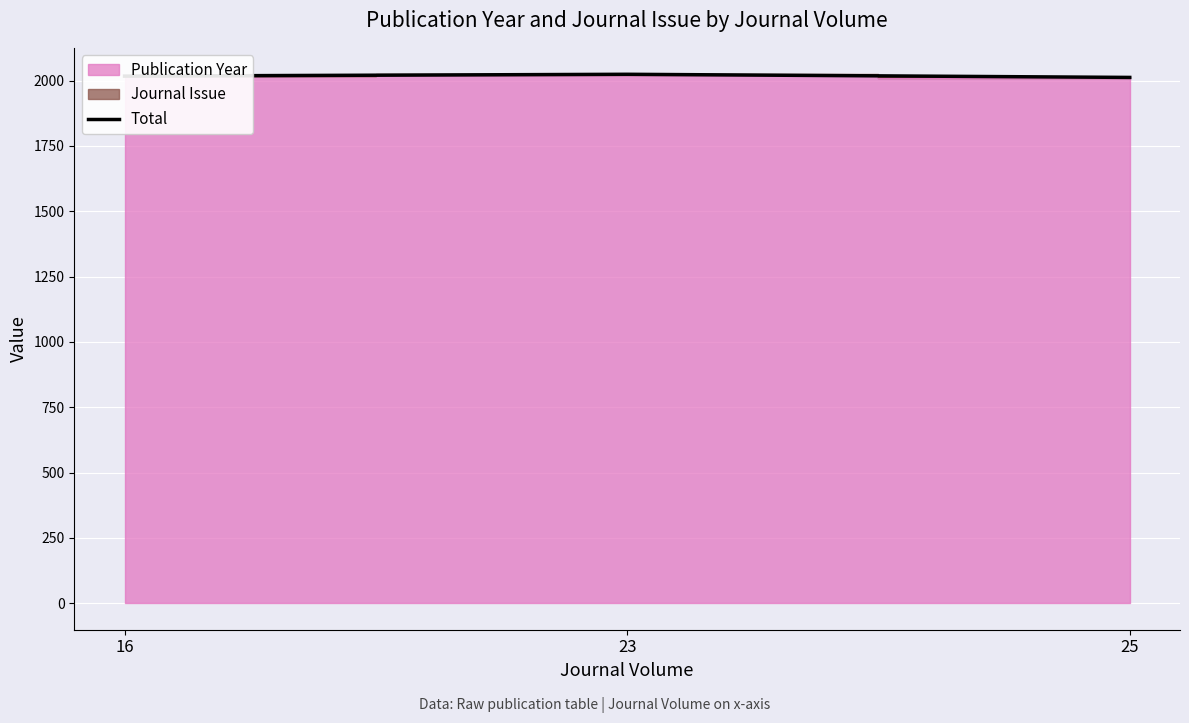

What is the sum of the values at 16 and 23?

4041